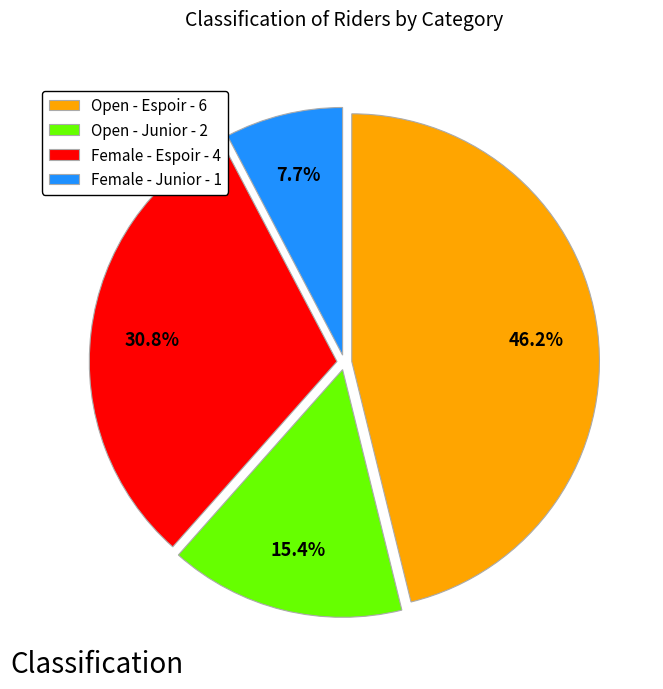

What is the largest slice in the pie chart?

Open - Espoir - 6